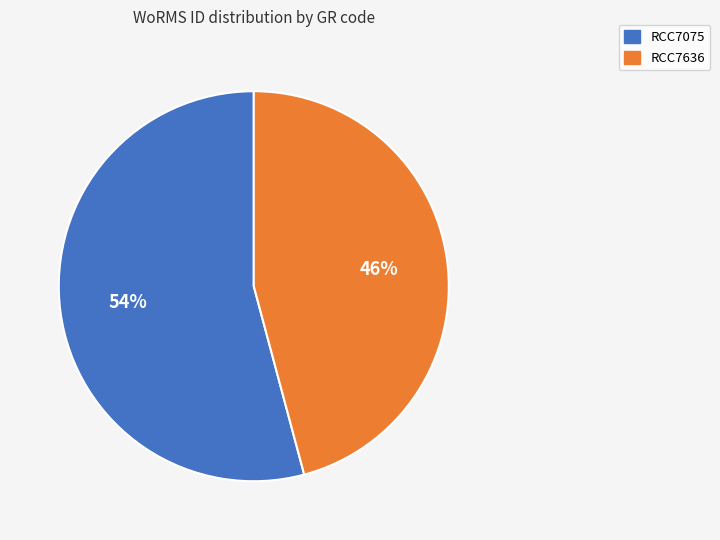

Combined, do RCC7636 and RCC7075 account for over 50%?

Yes